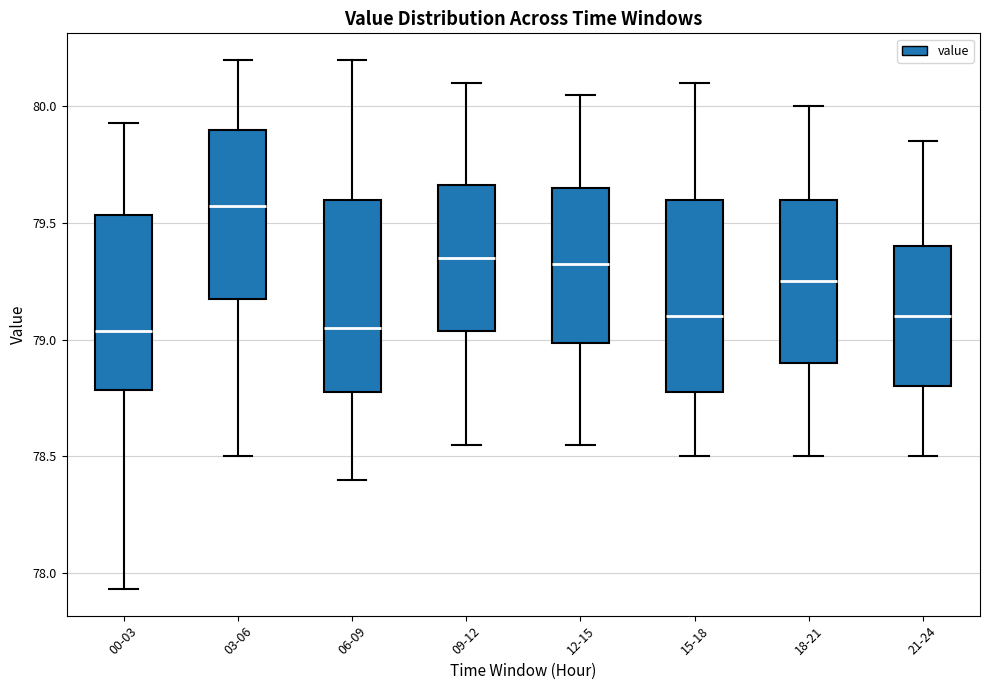

Where does the lower whisker of the box for 00-03 end on the y-axis? The values are not printed on the chart, so give them approximately, as read against the axis.

77.95